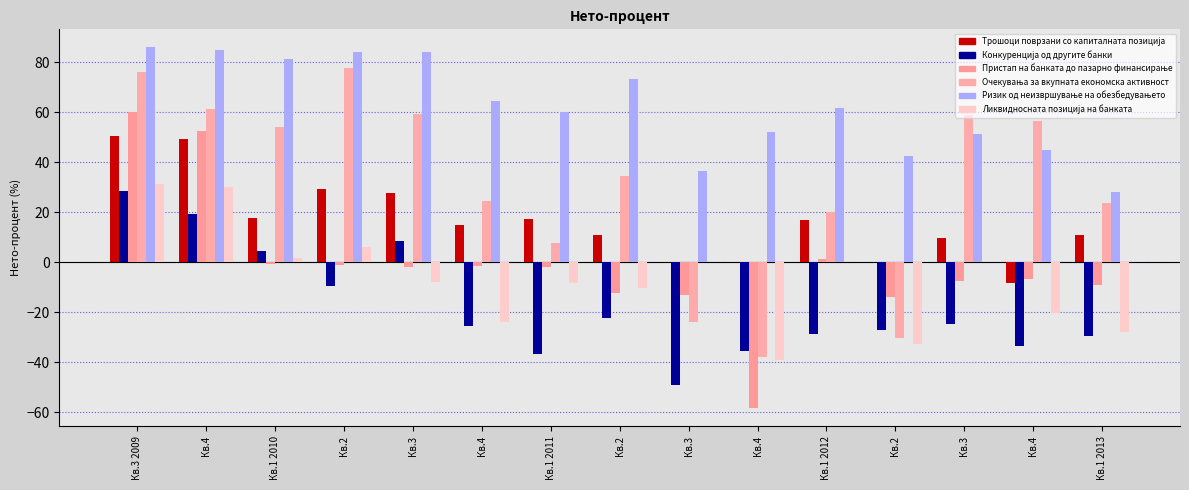

How many series are shown in this chart?

6